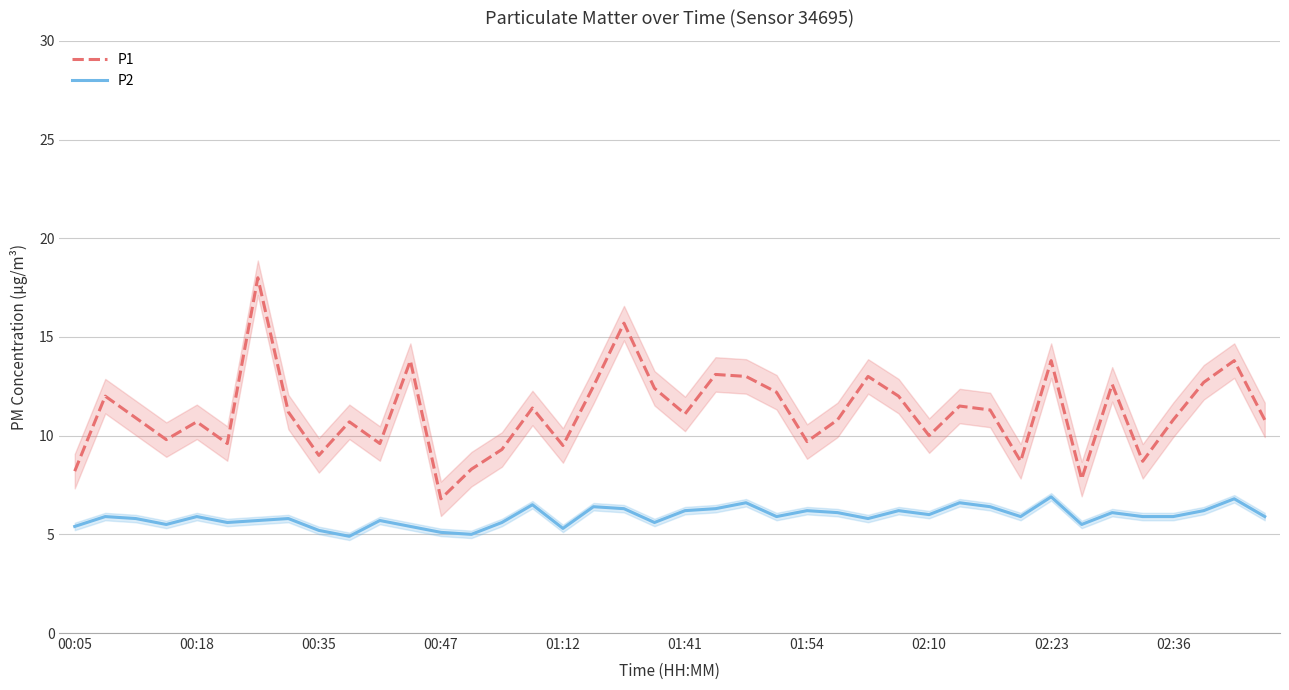

What is the minimum value for P2?

4.9